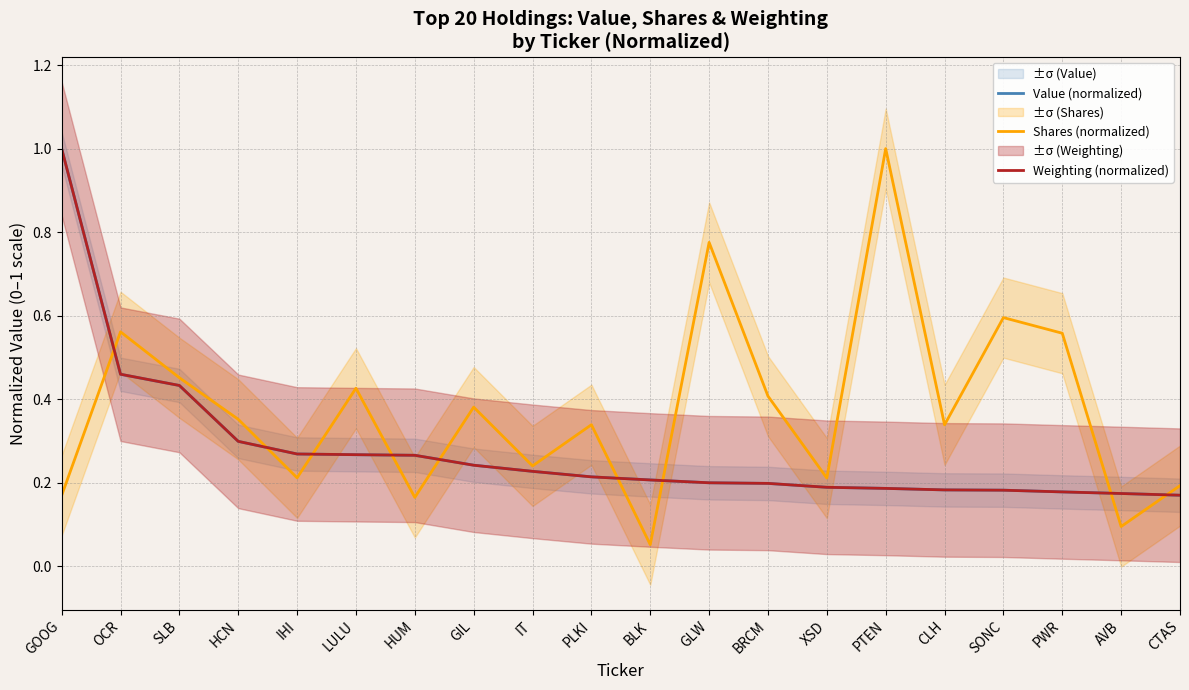

Reading right to left, what are all the values shown in this chart?

Value (normalized): CTAS=0.2	AVB=0.2	PWR=0.2	SONC=0.2	CLH=0.2	PTEN=0.2	XSD=0.2	BRCM=0.2	GLW=0.2	BLK=0.2	PLKI=0.2	IT=0.2	GIL=0.2	HUM=0.3	LULU=0.3	IHI=0.3	HCN=0.3	SLB=0.4	OCR=0.5	GOOG=1.0
Shares (normalized): CTAS=0.2	AVB=0.1	PWR=0.6	SONC=0.6	CLH=0.3	PTEN=1.0	XSD=0.2	BRCM=0.4	GLW=0.8	BLK=0.1	PLKI=0.3	IT=0.2	GIL=0.4	HUM=0.2	LULU=0.4	IHI=0.2	HCN=0.4	SLB=0.5	OCR=0.6	GOOG=0.2
Weighting (normalized): CTAS=0.2	AVB=0.2	PWR=0.2	SONC=0.2	CLH=0.2	PTEN=0.2	XSD=0.2	BRCM=0.2	GLW=0.2	BLK=0.2	PLKI=0.2	IT=0.2	GIL=0.2	HUM=0.3	LULU=0.3	IHI=0.3	HCN=0.3	SLB=0.4	OCR=0.5	GOOG=1.0